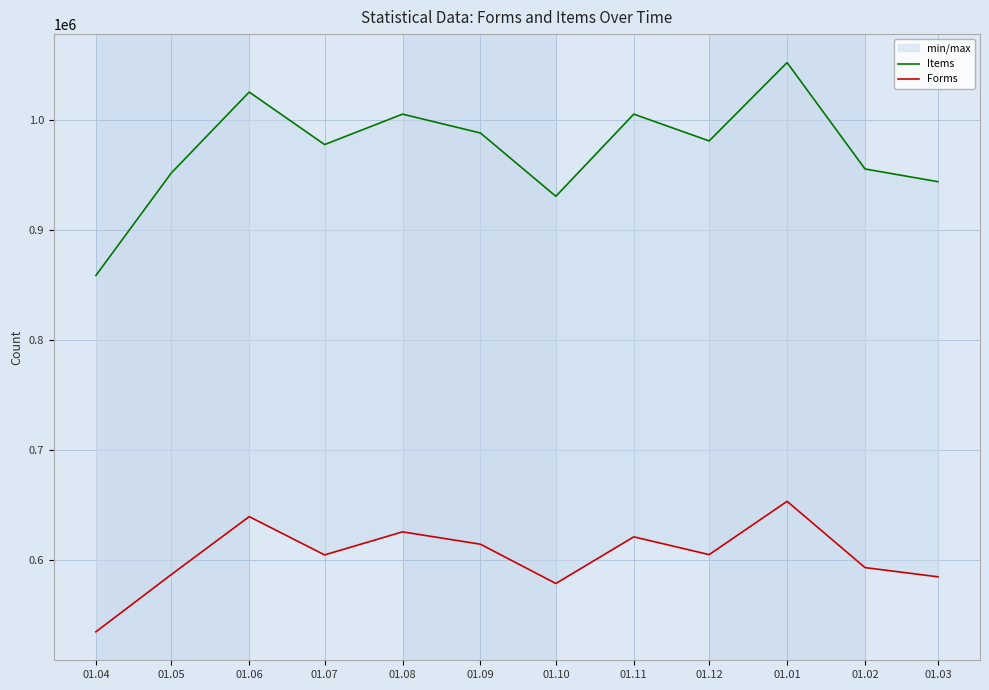

Does the chart display data point markers on the line(s)?

No